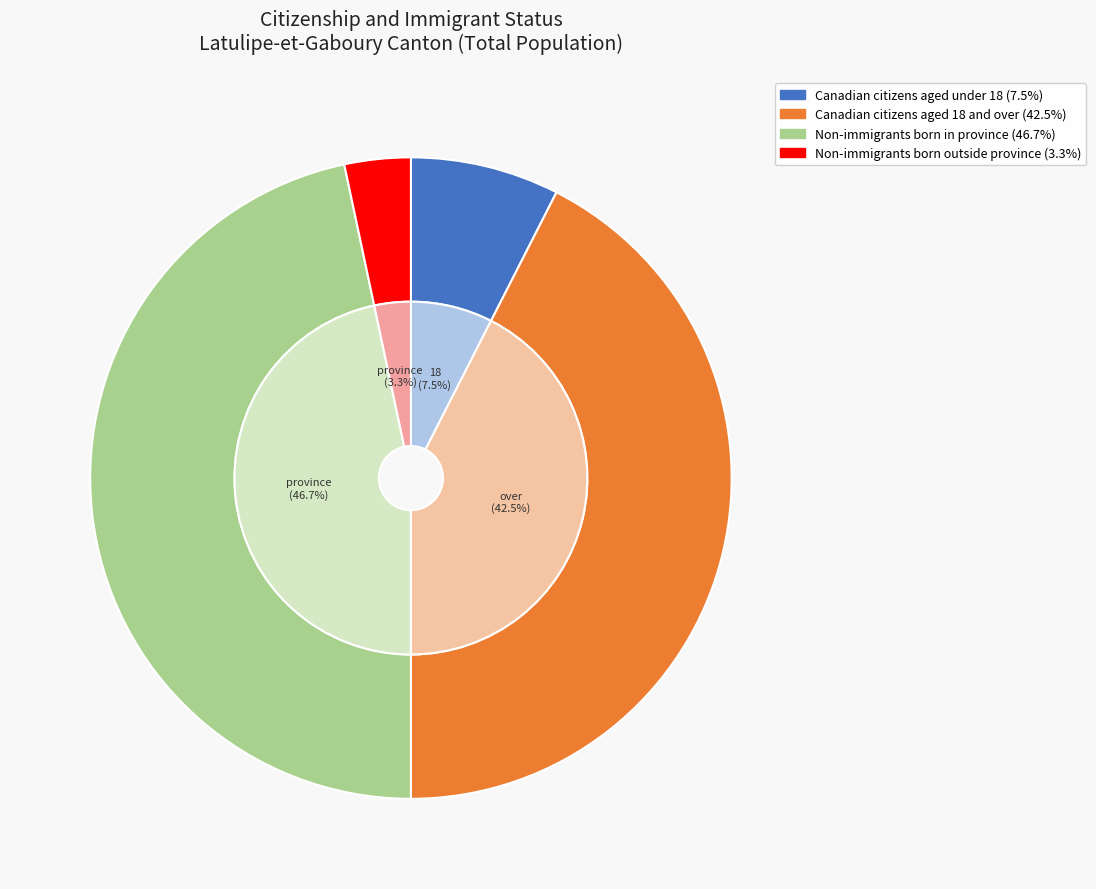

Is it true that Canadian citizens aged under 18 is 8% of the pie?

True